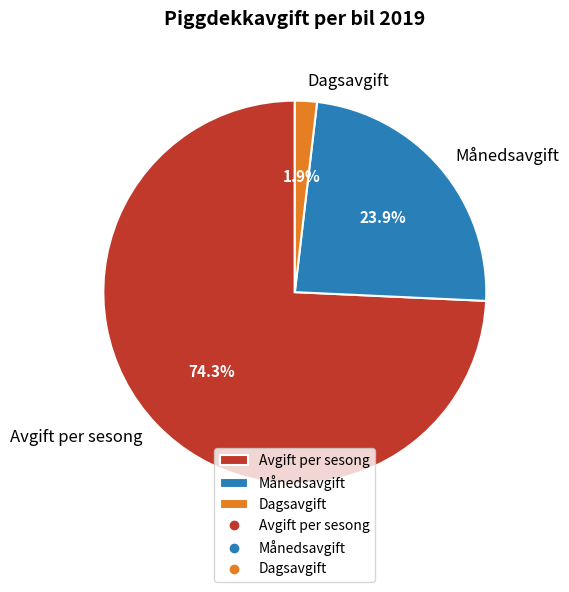

To the nearest percent, what is the difference between the largest and smallest slice percentages?

72%